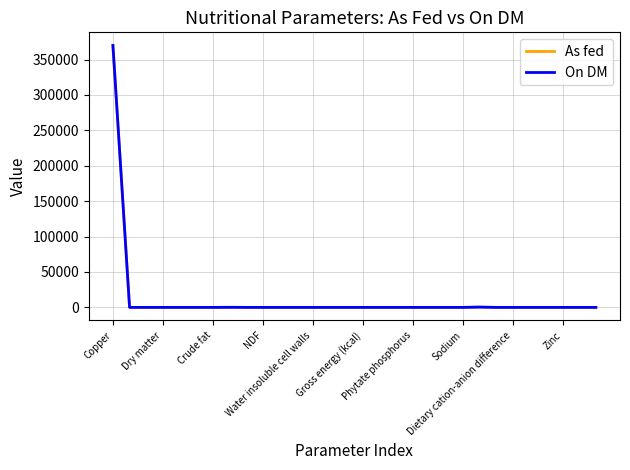

What is the highest value of the As fed series?

369630.0